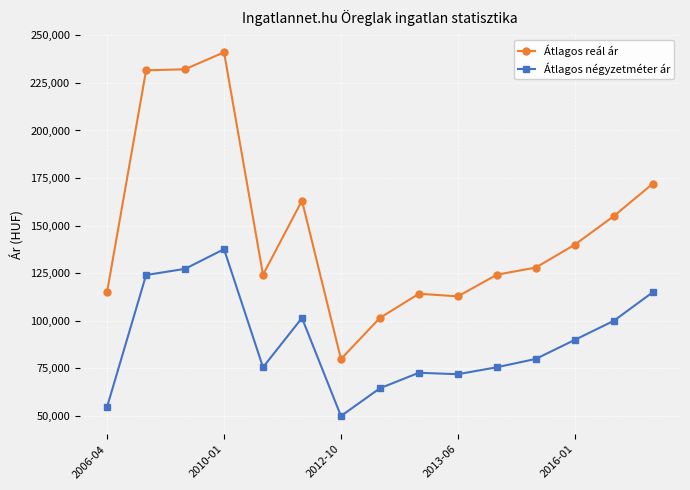

What is the sum of all Átlagos négyzetméter ár values?

1340919